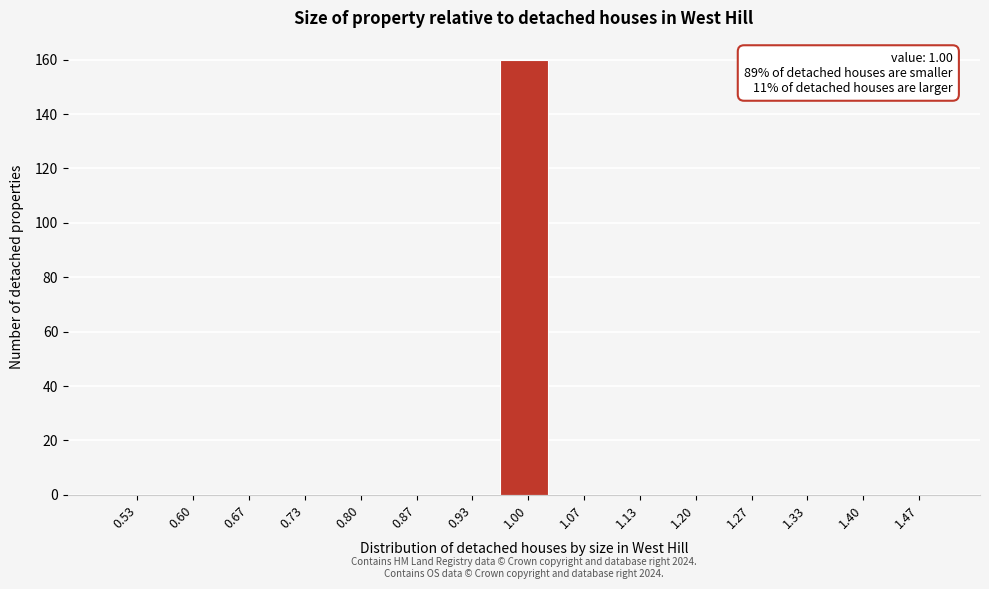

Over which range of the x-axis is the bar tallest?

0.97 to 1.03